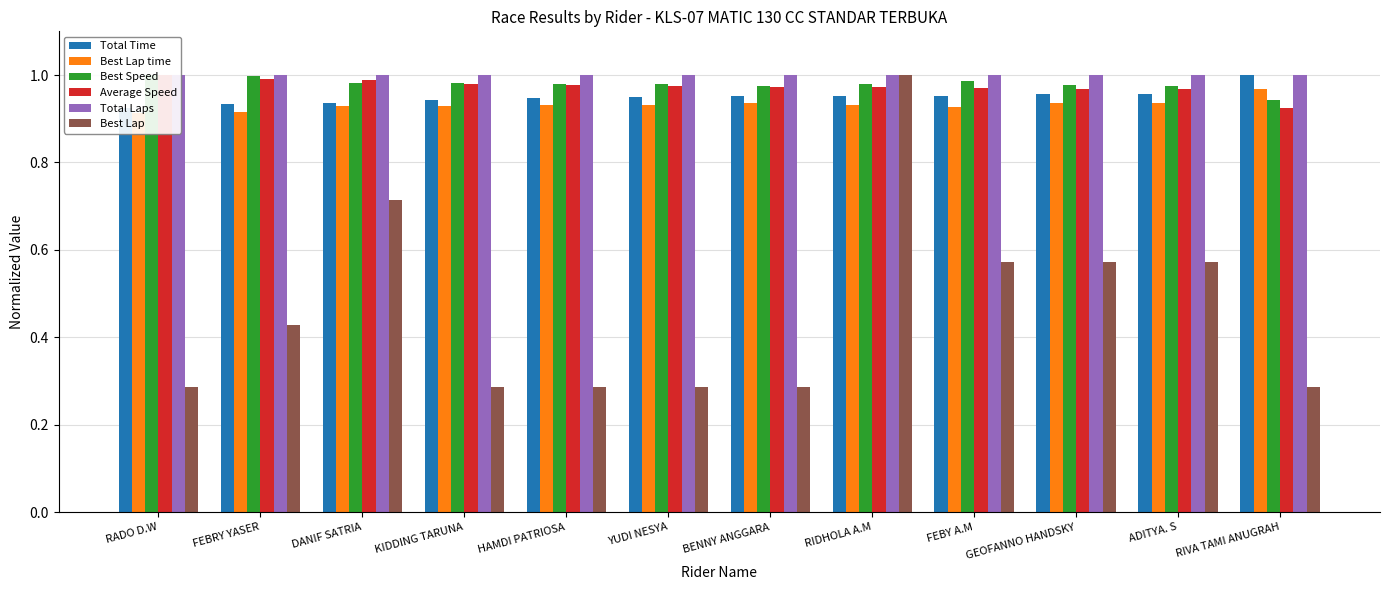

Reading right to left, what are all the values shown in this chart?

Total Time: RIVA TAMI ANUGRAH=1.0	ADITYA. S=1.0	GEOFANNO HANDSKY=1.0	FEBY A.M=1.0	RIDHOLA A.M=1.0	BENNY ANGGARA=1.0	YUDI NESYA=0.9	HAMDI PATRIOSA=0.9	KIDDING TARUNA=0.9	DANIF SATRIA=0.9	FEBRY YASER=0.9	RADO D.W=0.9
Best Lap time: RIVA TAMI ANUGRAH=1.0	ADITYA. S=0.9	GEOFANNO HANDSKY=0.9	FEBY A.M=0.9	RIDHOLA A.M=0.9	BENNY ANGGARA=0.9	YUDI NESYA=0.9	HAMDI PATRIOSA=0.9	KIDDING TARUNA=0.9	DANIF SATRIA=0.9	FEBRY YASER=0.9	RADO D.W=0.9
Best Speed: RIVA TAMI ANUGRAH=0.9	ADITYA. S=1.0	GEOFANNO HANDSKY=1.0	FEBY A.M=1.0	RIDHOLA A.M=1.0	BENNY ANGGARA=1.0	YUDI NESYA=1.0	HAMDI PATRIOSA=1.0	KIDDING TARUNA=1.0	DANIF SATRIA=1.0	FEBRY YASER=1.0	RADO D.W=1.0
Average Speed: RIVA TAMI ANUGRAH=0.9	ADITYA. S=1.0	GEOFANNO HANDSKY=1.0	FEBY A.M=1.0	RIDHOLA A.M=1.0	BENNY ANGGARA=1.0	YUDI NESYA=1.0	HAMDI PATRIOSA=1.0	KIDDING TARUNA=1.0	DANIF SATRIA=1.0	FEBRY YASER=1.0	RADO D.W=1.0
Total Laps: RIVA TAMI ANUGRAH=1.0	ADITYA. S=1.0	GEOFANNO HANDSKY=1.0	FEBY A.M=1.0	RIDHOLA A.M=1.0	BENNY ANGGARA=1.0	YUDI NESYA=1.0	HAMDI PATRIOSA=1.0	KIDDING TARUNA=1.0	DANIF SATRIA=1.0	FEBRY YASER=1.0	RADO D.W=1.0
Best Lap: RIVA TAMI ANUGRAH=0.3	ADITYA. S=0.6	GEOFANNO HANDSKY=0.6	FEBY A.M=0.6	RIDHOLA A.M=1.0	BENNY ANGGARA=0.3	YUDI NESYA=0.3	HAMDI PATRIOSA=0.3	KIDDING TARUNA=0.3	DANIF SATRIA=0.7	FEBRY YASER=0.4	RADO D.W=0.3